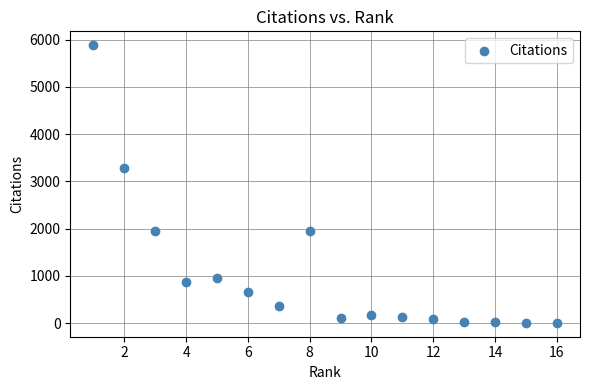

What Y value in the scatter plot is closest to 2945?

3275